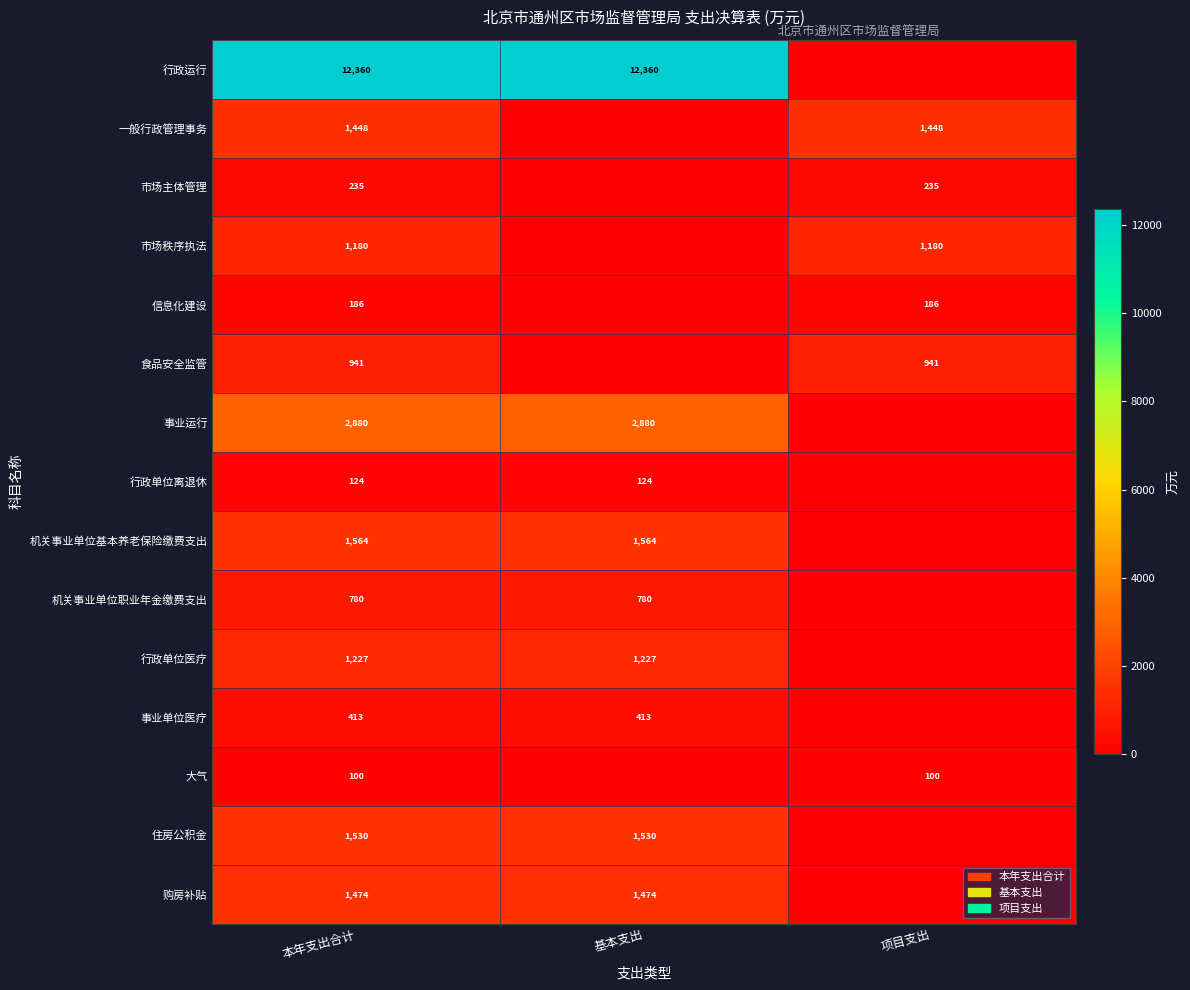

What is the total value across all series at 项目支出?

4089.8